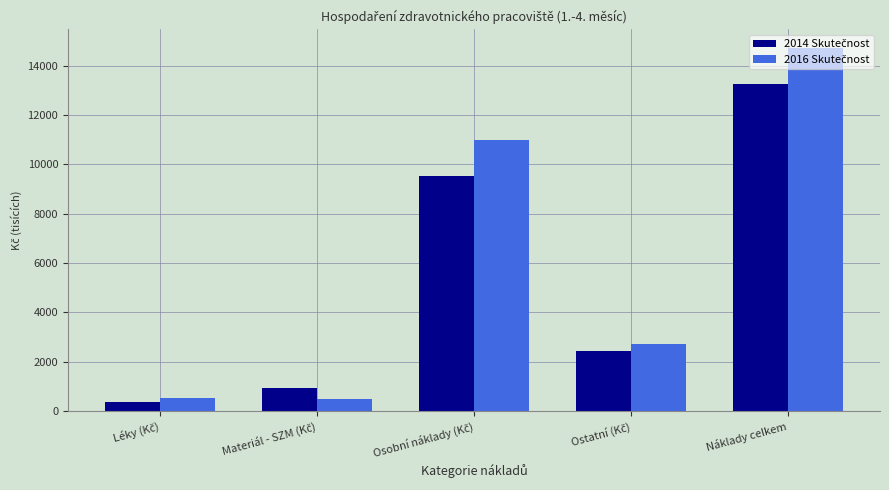

At which category is the sum across all series the highest?

Náklady celkem